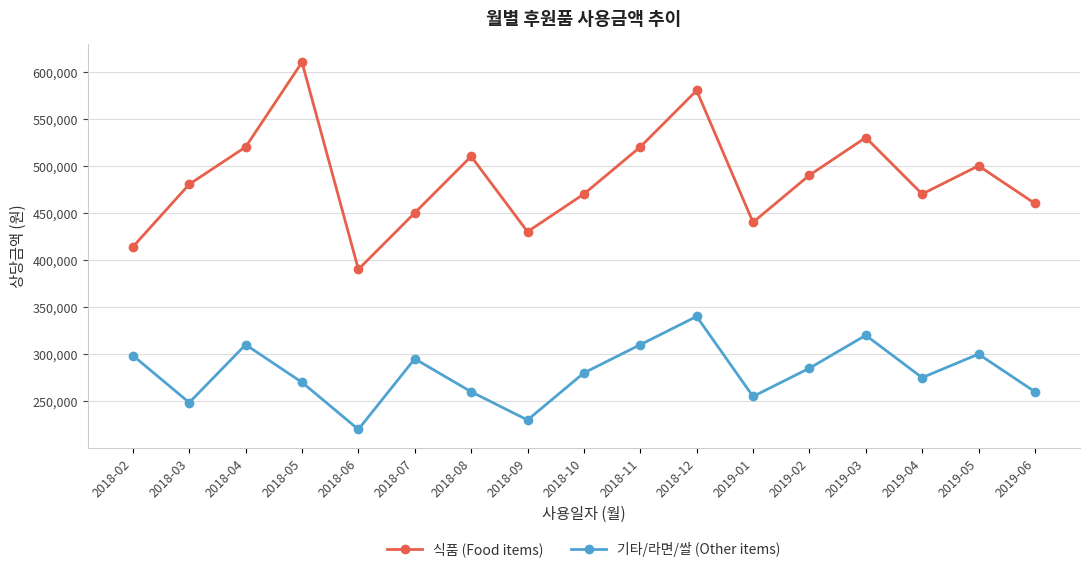

At how many categories does at least one series exceed 237790?

17